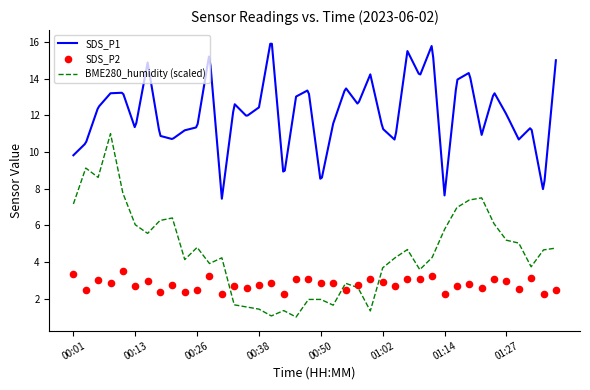

What is the maximum value for BME280_humidity (scaled)?

11.0